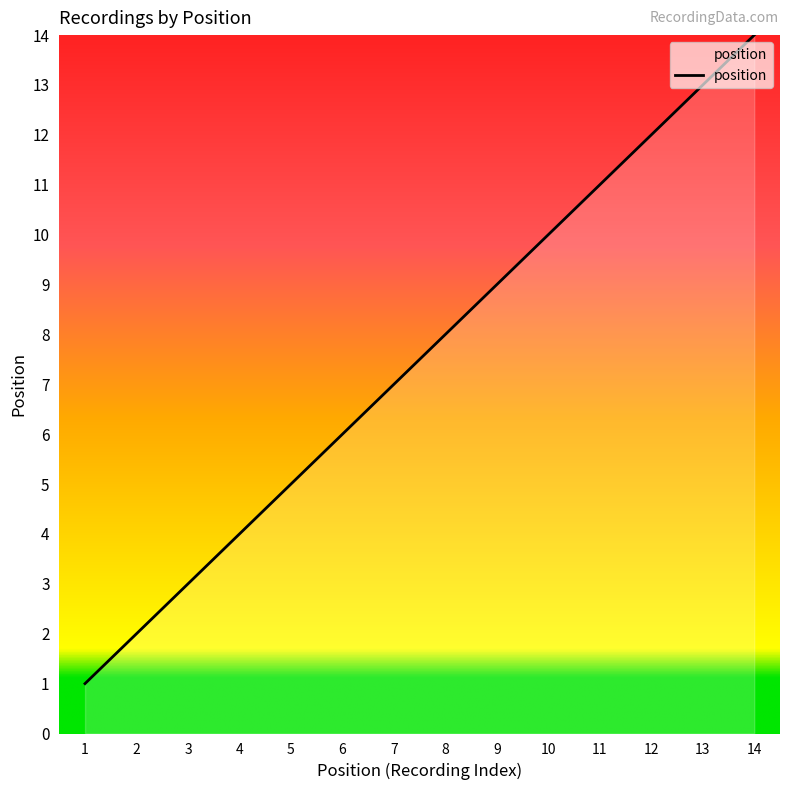

What is the difference between the maximum and minimum values?

13